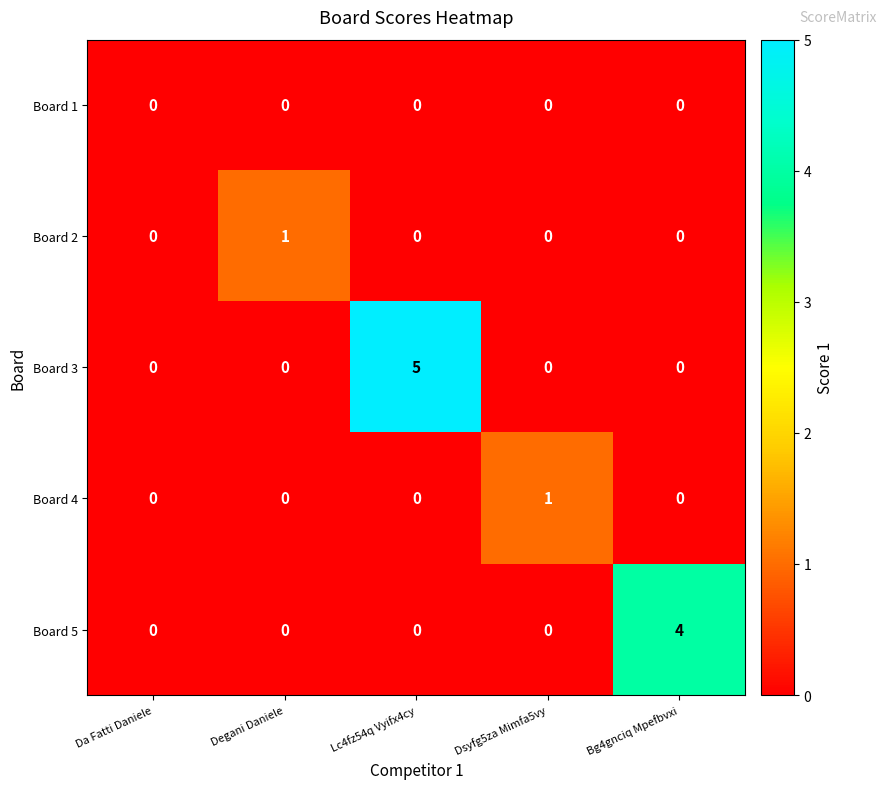

Which series has the largest total across all categories?

Board 3